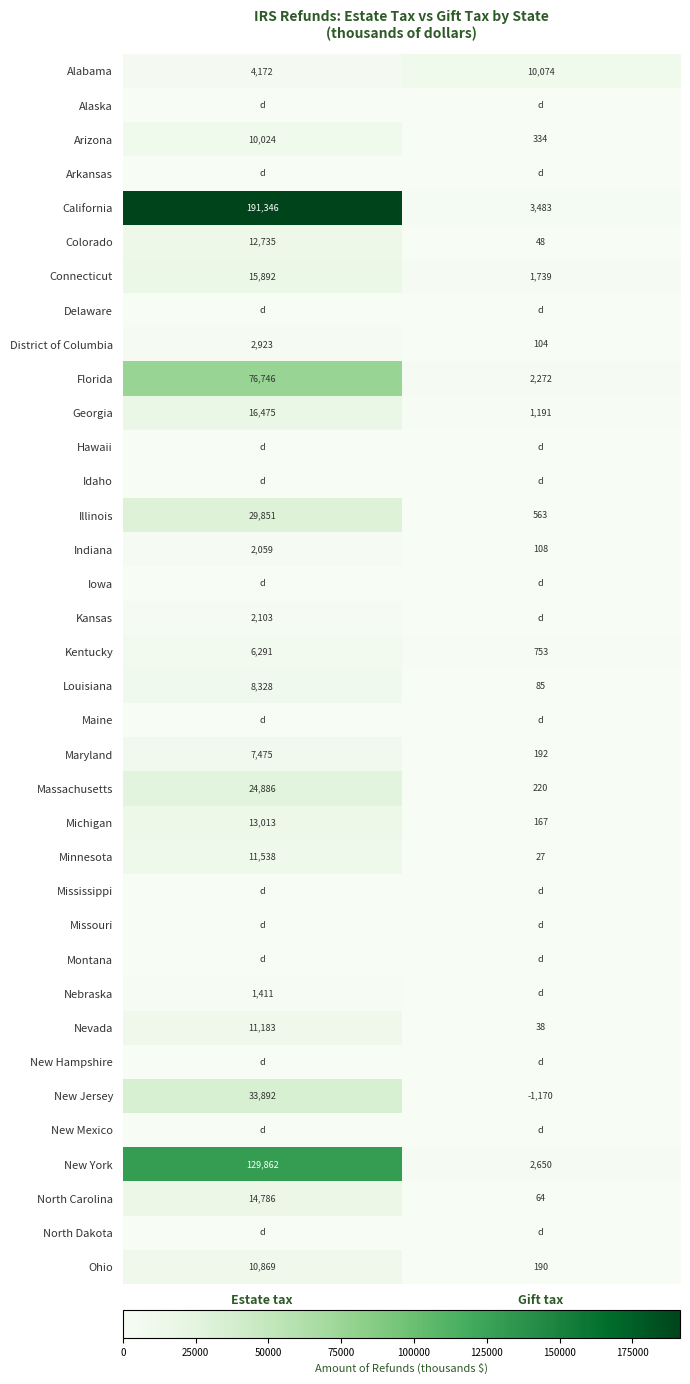

At how many categories does at least one series exceed 96993?

1